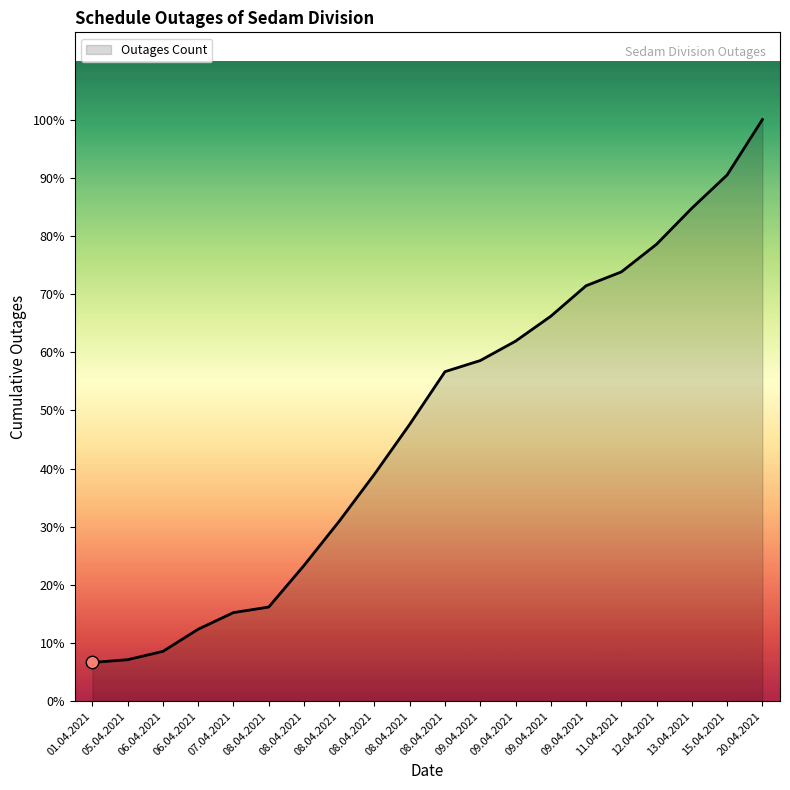

Between 09.04.2021 and 06.04.2021, which is larger?

09.04.2021